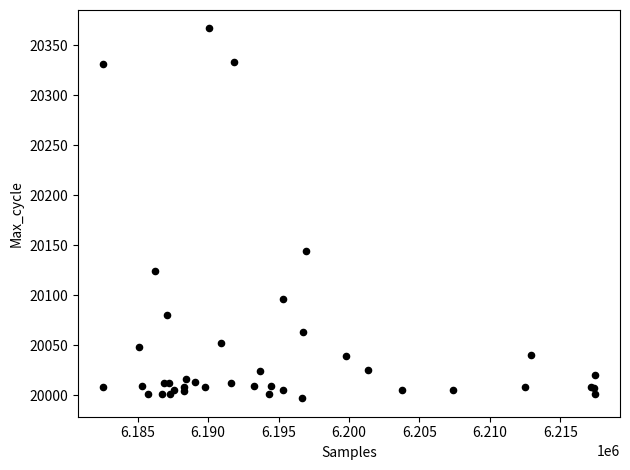

What Y value in the scatter plot is closest to 20182?

20144